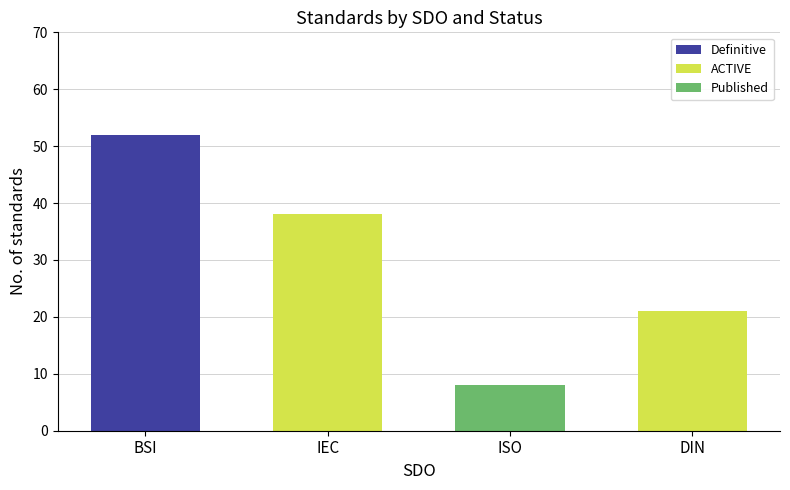

At which category is the sum across all series the highest?

BSI